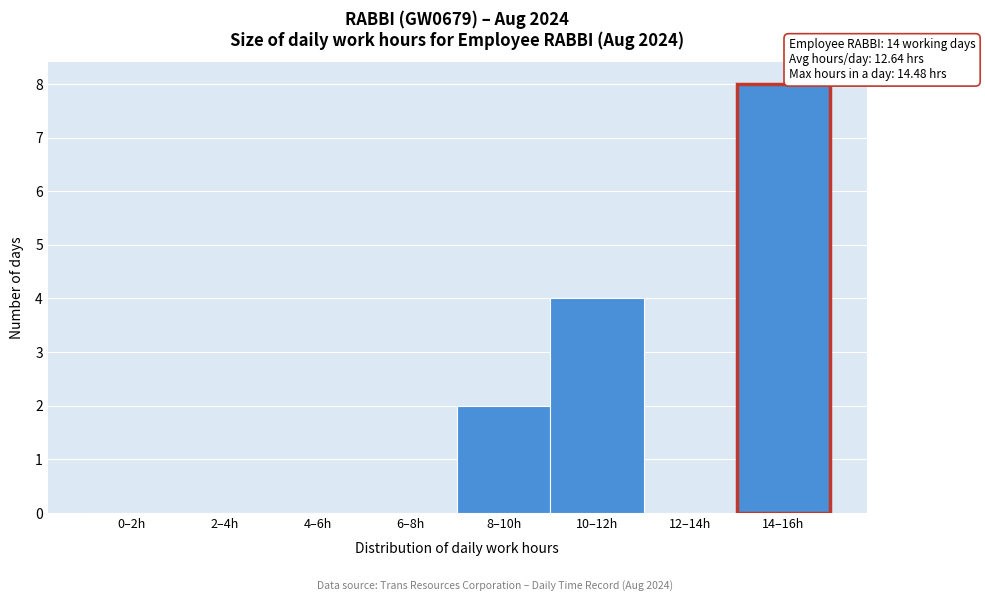

Reading left to right, transcribe all the data shown in this chart.

0–2h=0	2–4h=0	4–6h=0	6–8h=0	8–10h=2	10–12h=4	12–14h=0	14–16h=8